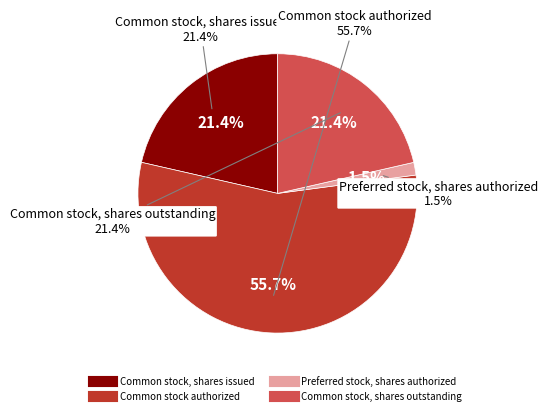

To the nearest percent, what is the average slice percentage?

25%